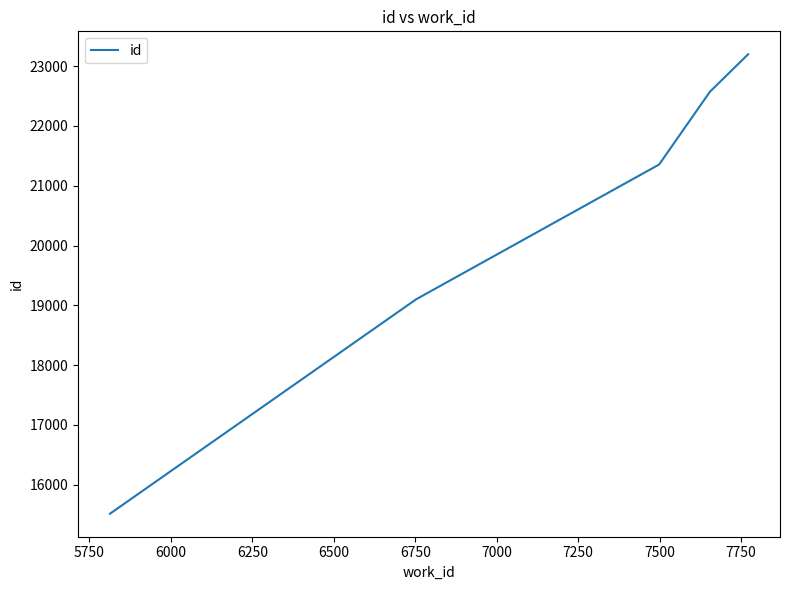

What is the maximum value shown in the chart?

23198